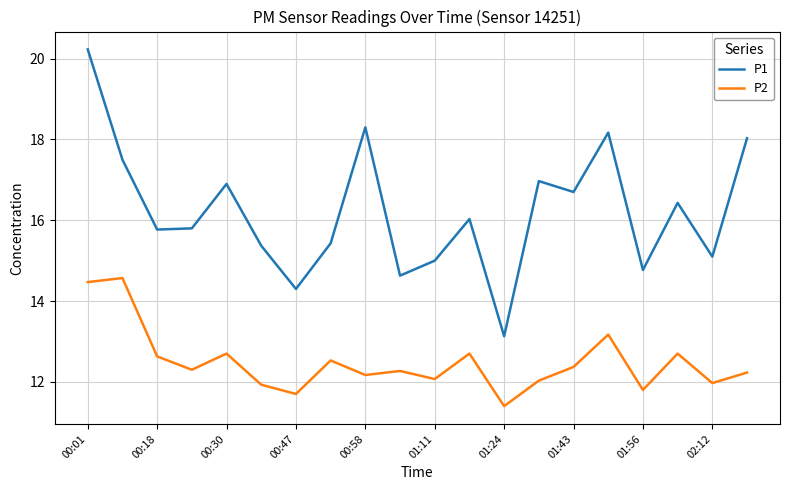

Which series has the largest total across all categories?

P1